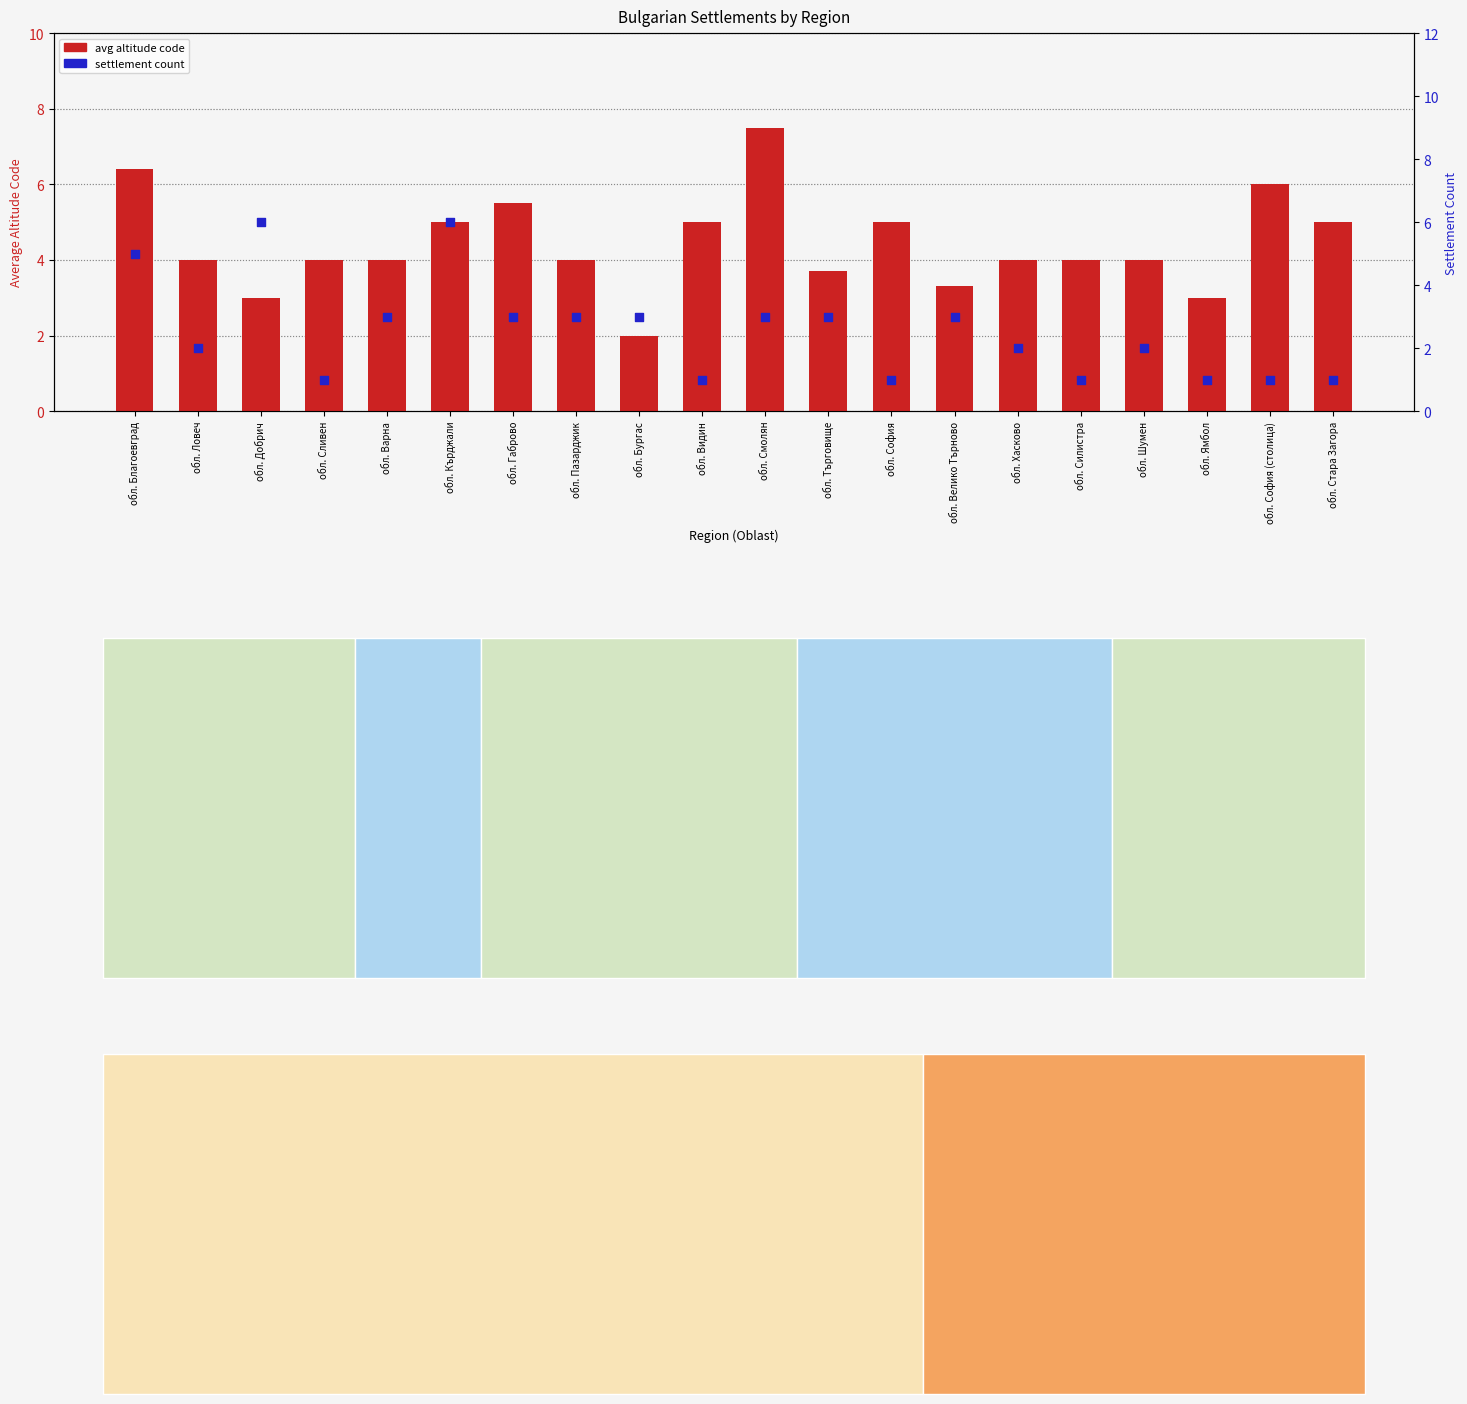

Which series reaches the maximum Y coordinate?

avg altitude code